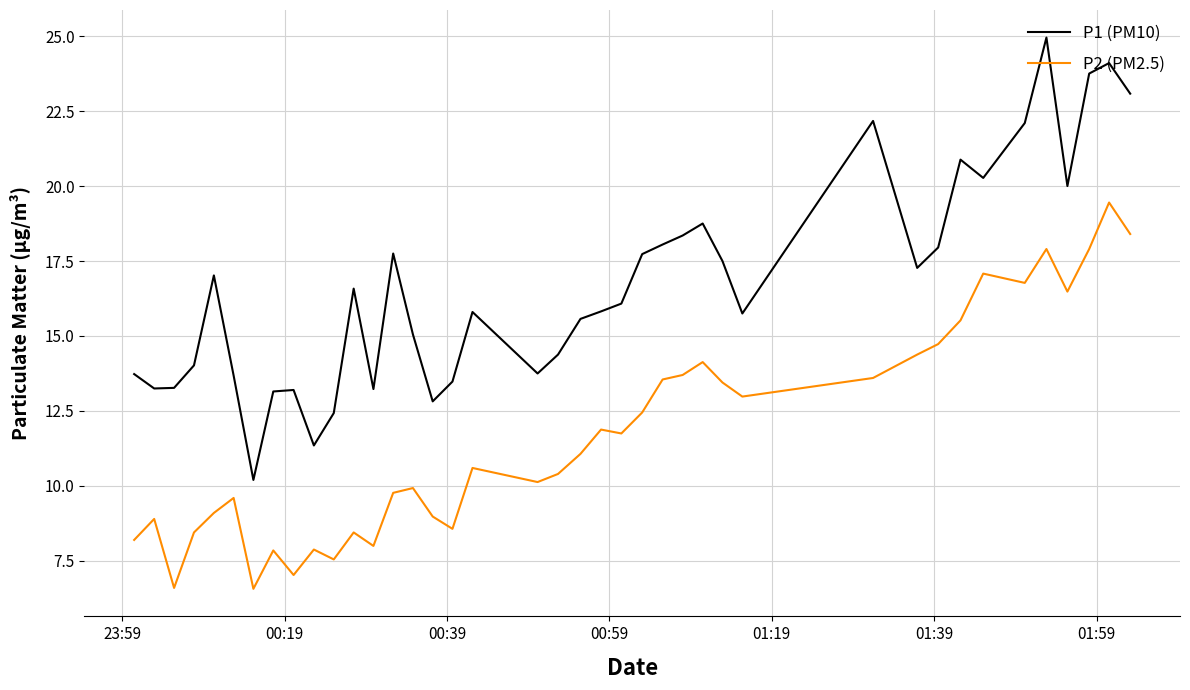

What is the minimum value for P1 (PM10)?

10.2